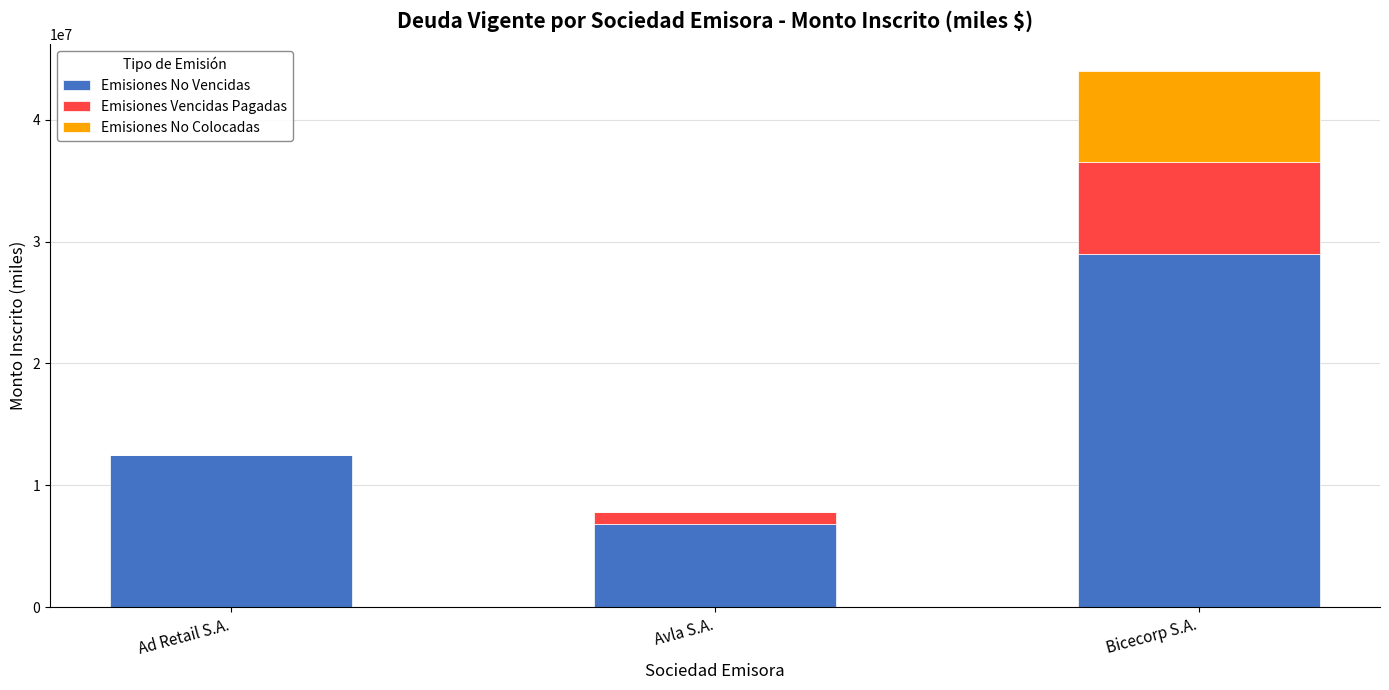

What is the highest value of the Emisiones No Vencidas series?

29000000